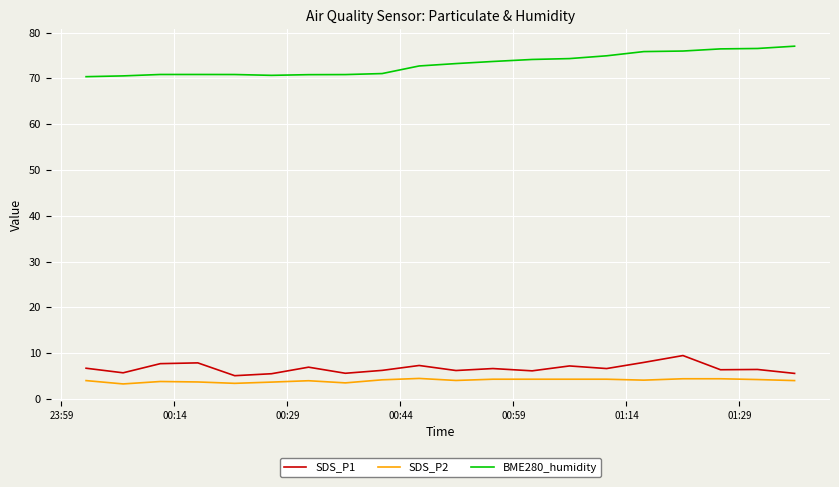

Which series has the largest total across all categories?

BME280_humidity